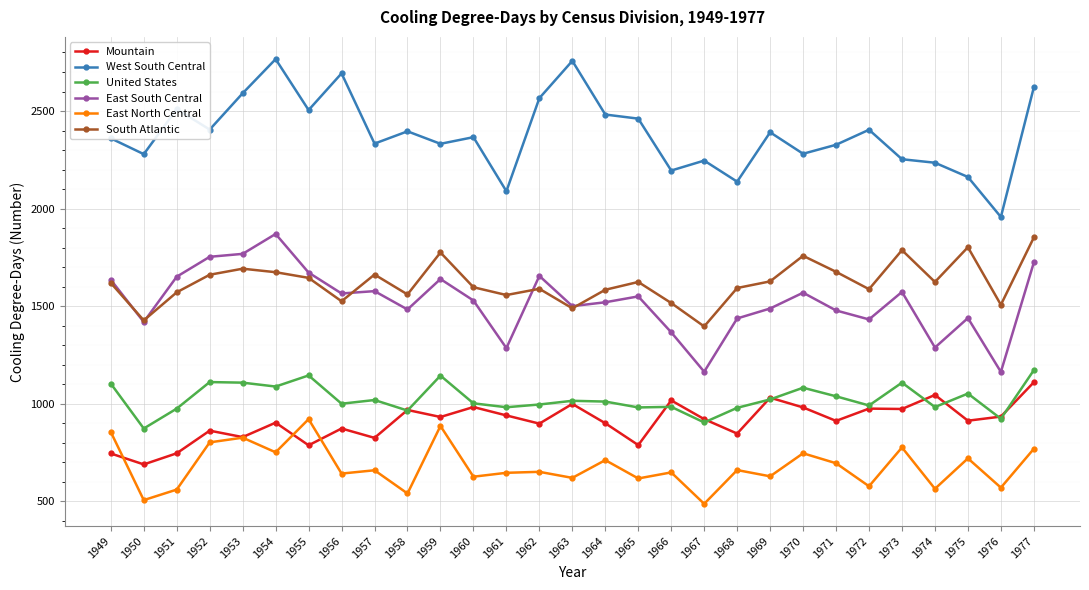

What is the smallest value displayed?

487